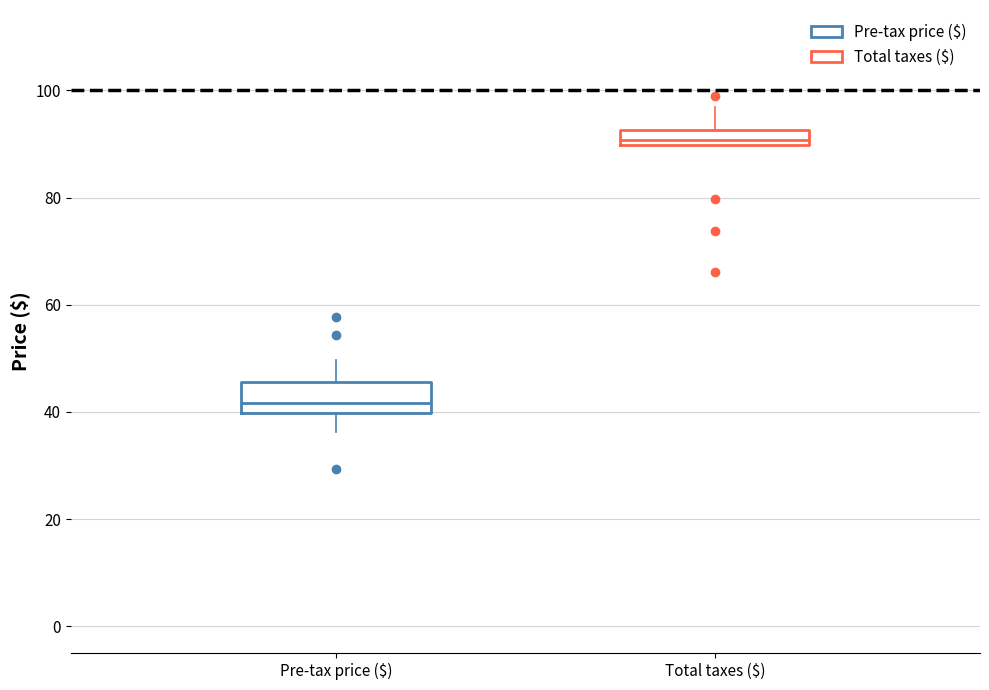

Which box's median line is the highest?

Total taxes ($)